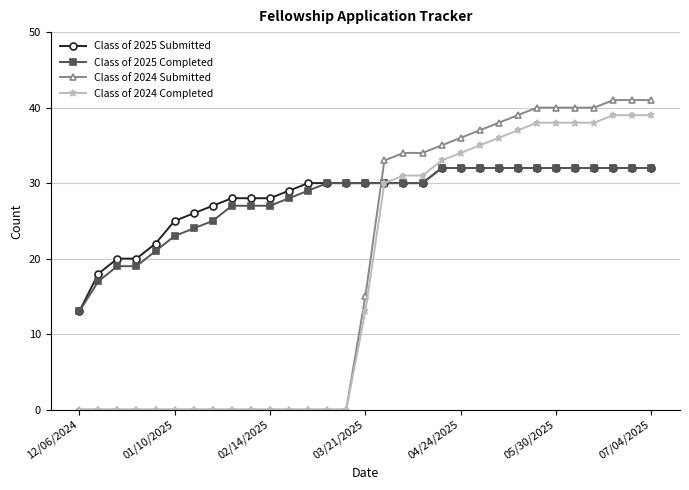

Which series ends up on top after the final intersection of Class of 2025 Completed and Class of 2024 Submitted?

Class of 2024 Submitted